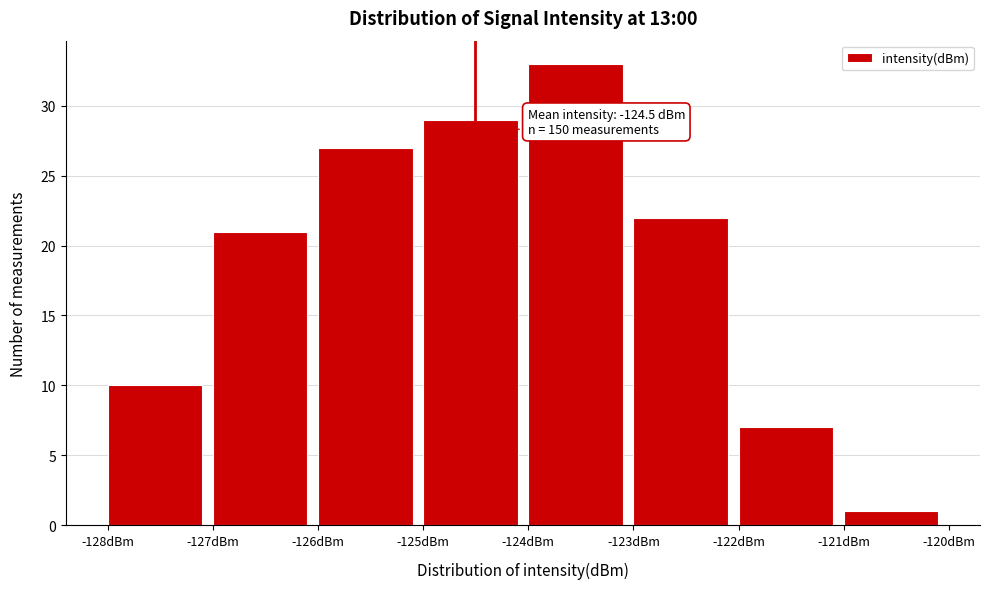

Which range on the x-axis has the tallest bar?

-124 to -123